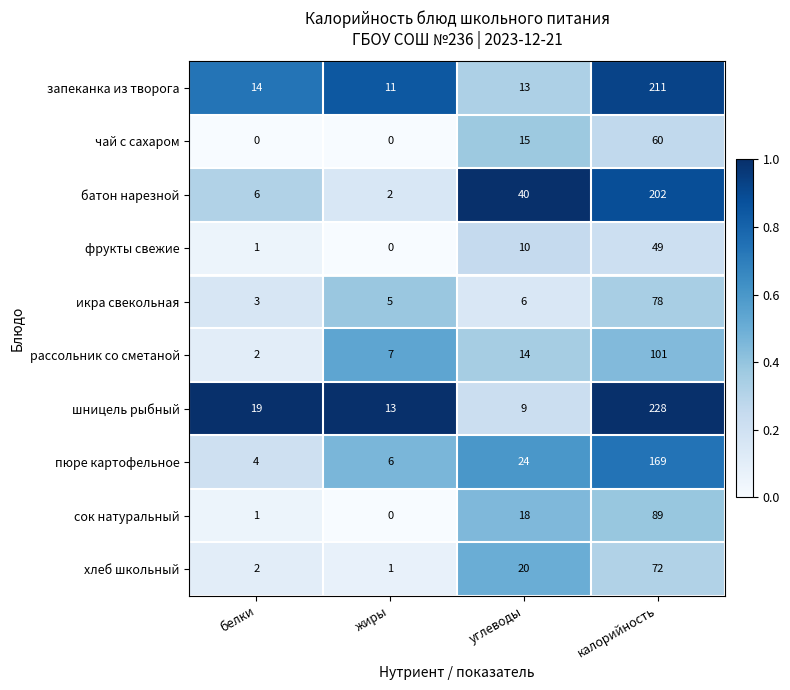

True or false: чай с сахаром has a value of 15 at углеводы.

True